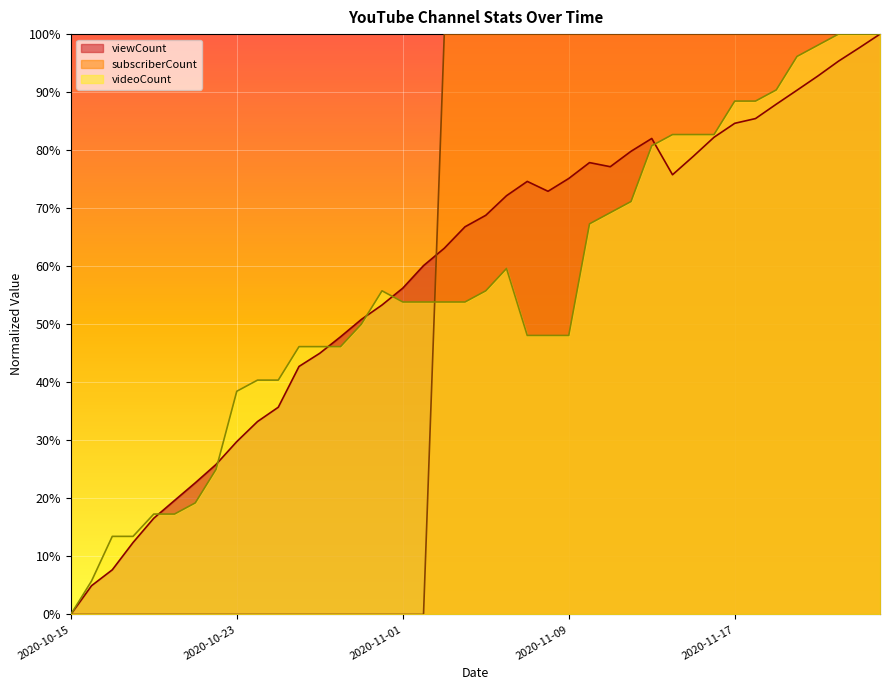

What is the maximum value shown in the chart?

1.0